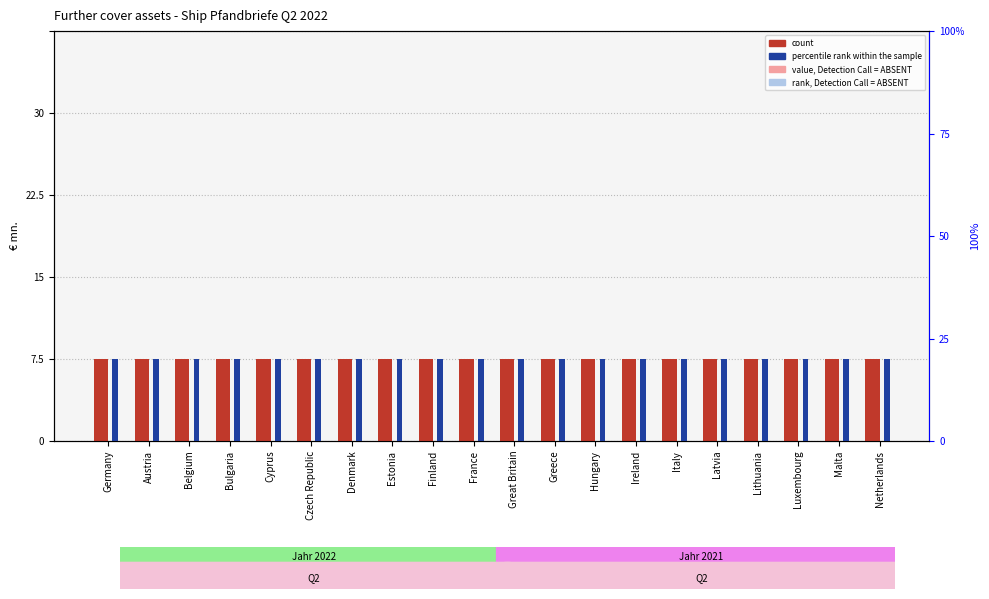

Which category has the lowest value in the value, Detection Call = ABSENT series?

Germany